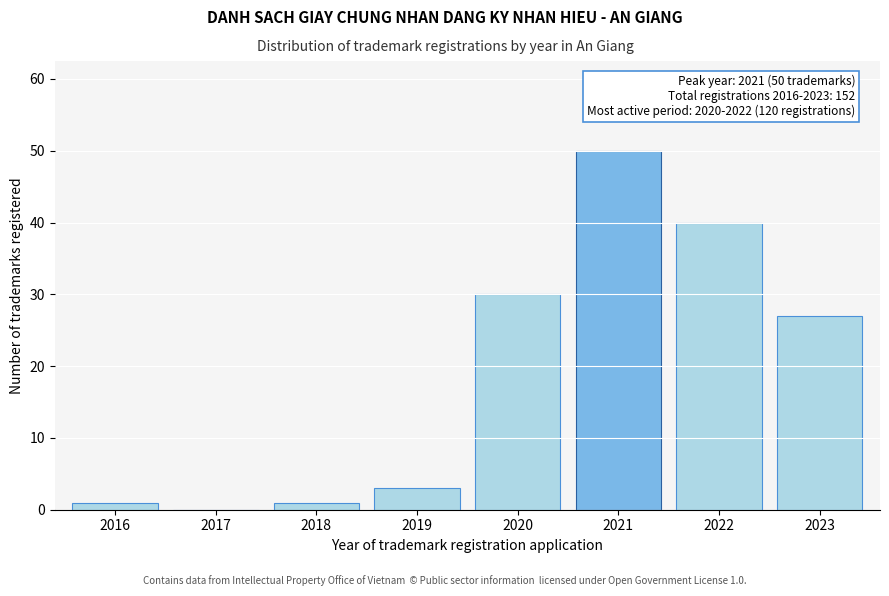

Reading left to right, transcribe all the data shown in this chart.

2016=1	2017=0	2018=1	2019=3	2020=30	2021=50	2022=40	2023=27